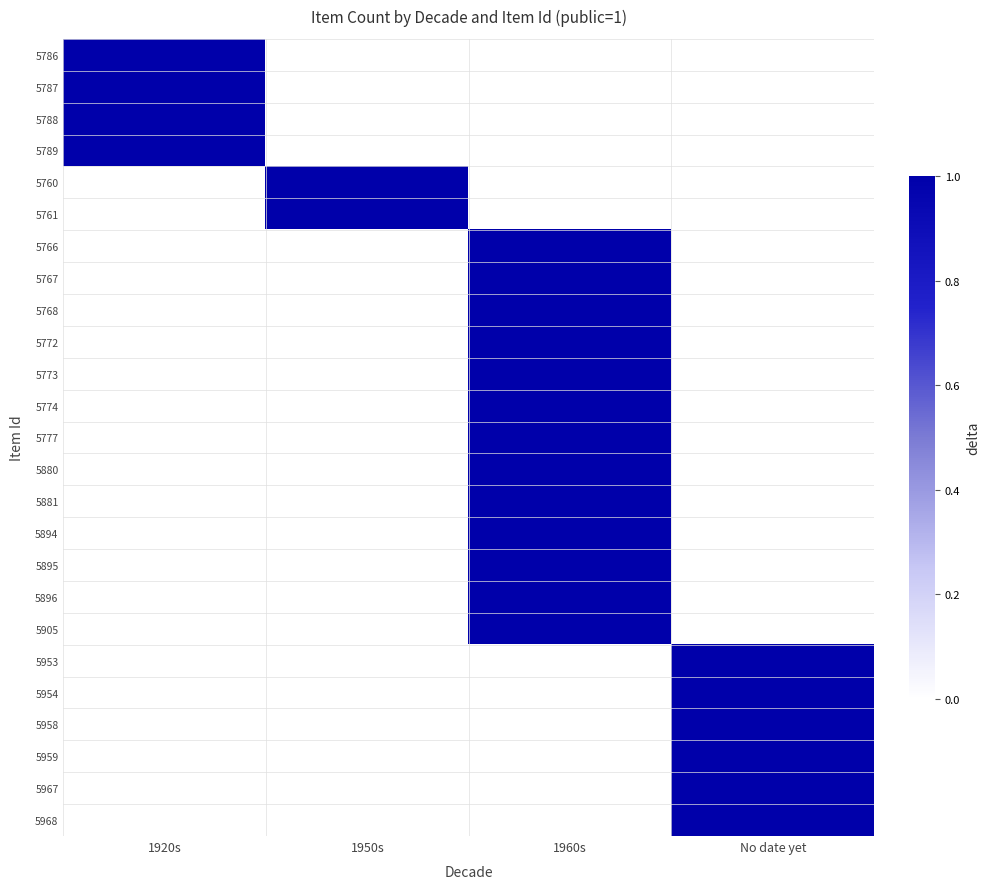

At 1960s, list the series in order from largest to smallest.

5766, 5767, 5768, 5772, 5773, 5774, 5777, 5880, 5881, 5894, 5895, 5896, 5905, 5786, 5787, 5788, 5789, 5760, 5761, 5953, 5954, 5958, 5959, 5967, 5968